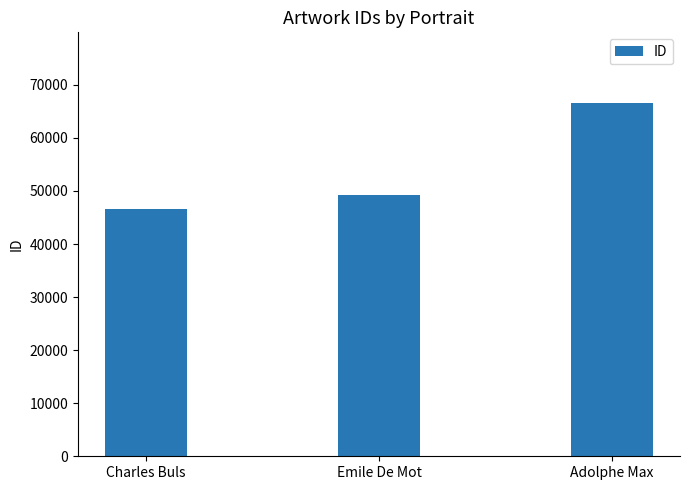

What is the change in value from Charles Buls to Emile De Mot?

+2564